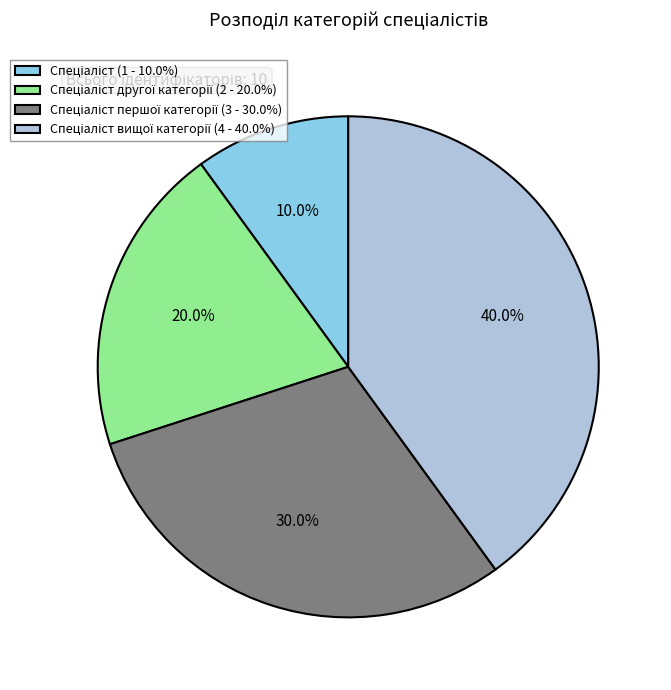

Is there a majority slice in this chart?

No